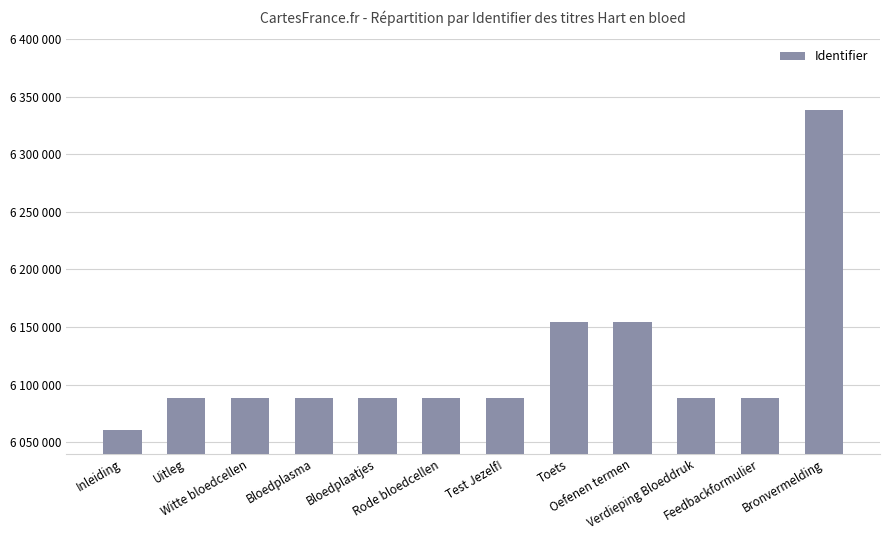

Which category has the lowest value across all series?

Inleiding